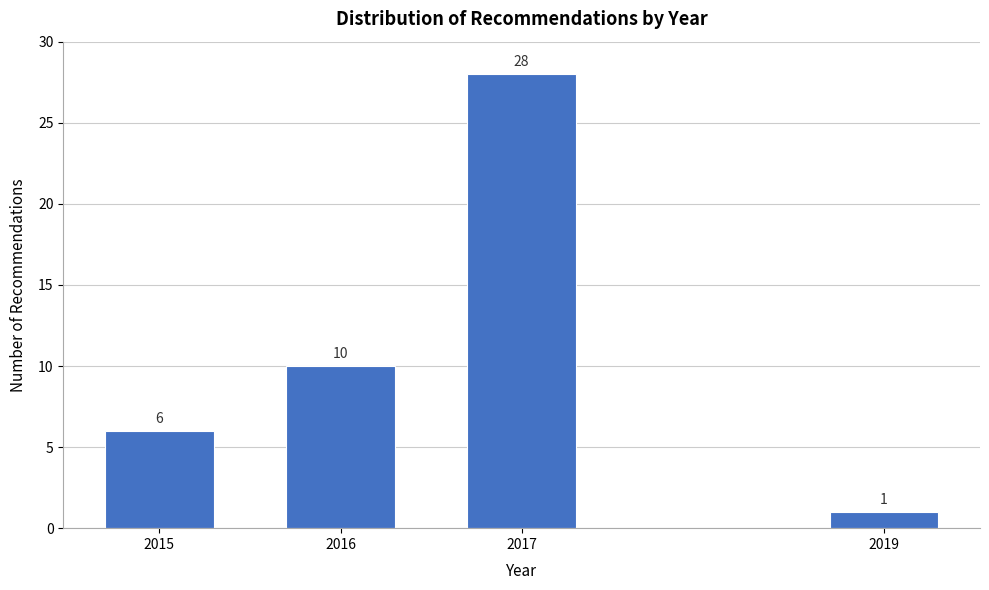

Reading right to left, transcribe all the data shown in this chart.

1	28	10	6